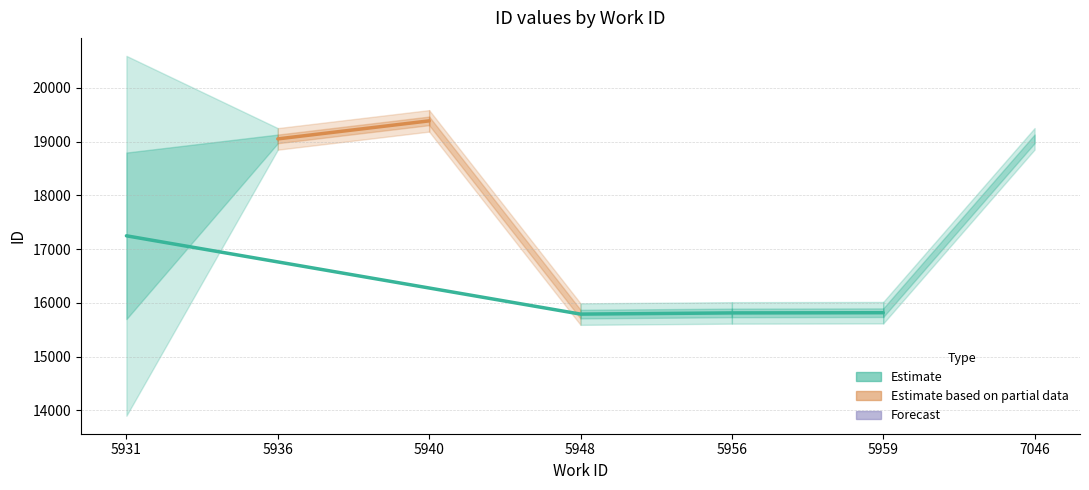

At which category does the chart reach its peak across all series?

5931